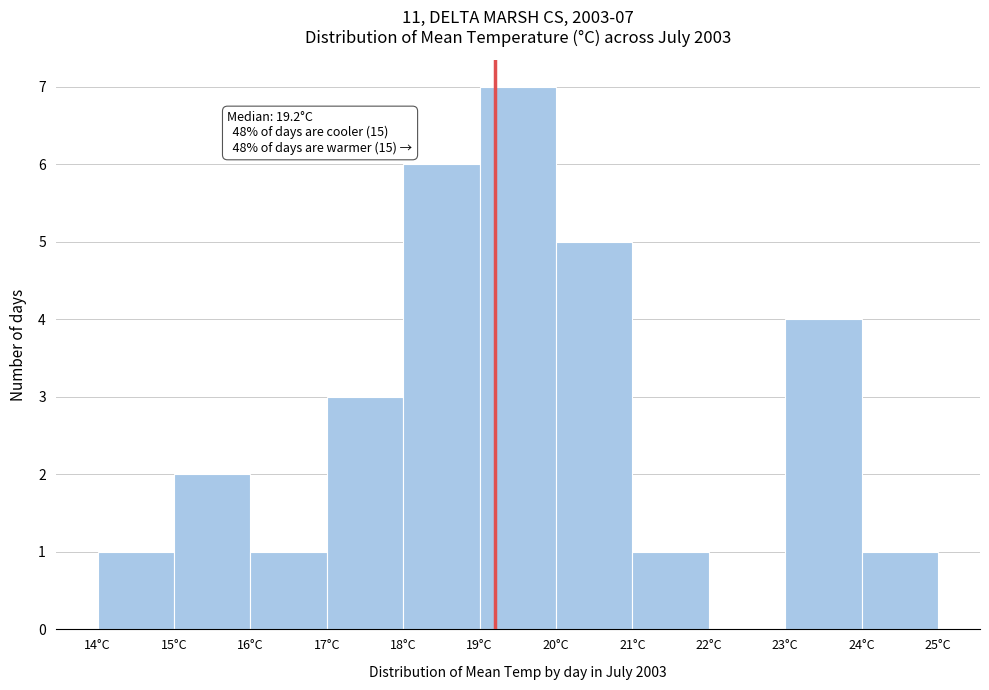

Over which range of the x-axis is the bar tallest?

19 to 20